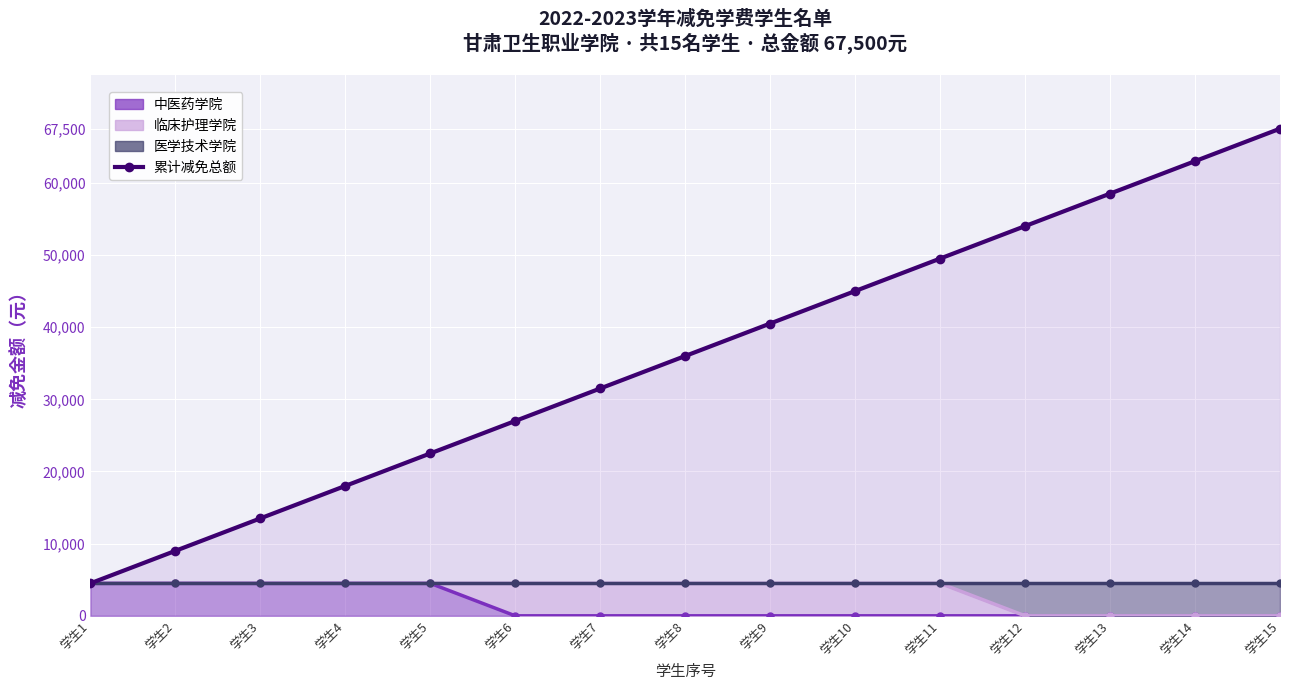

What value does the data have at 学生7, to the nearest 100?

31500